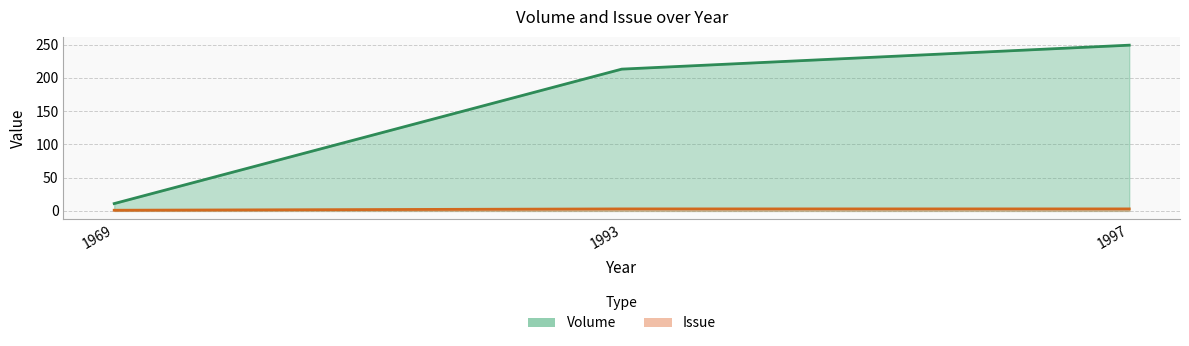

Does the chart display data point markers on the line(s)?

No